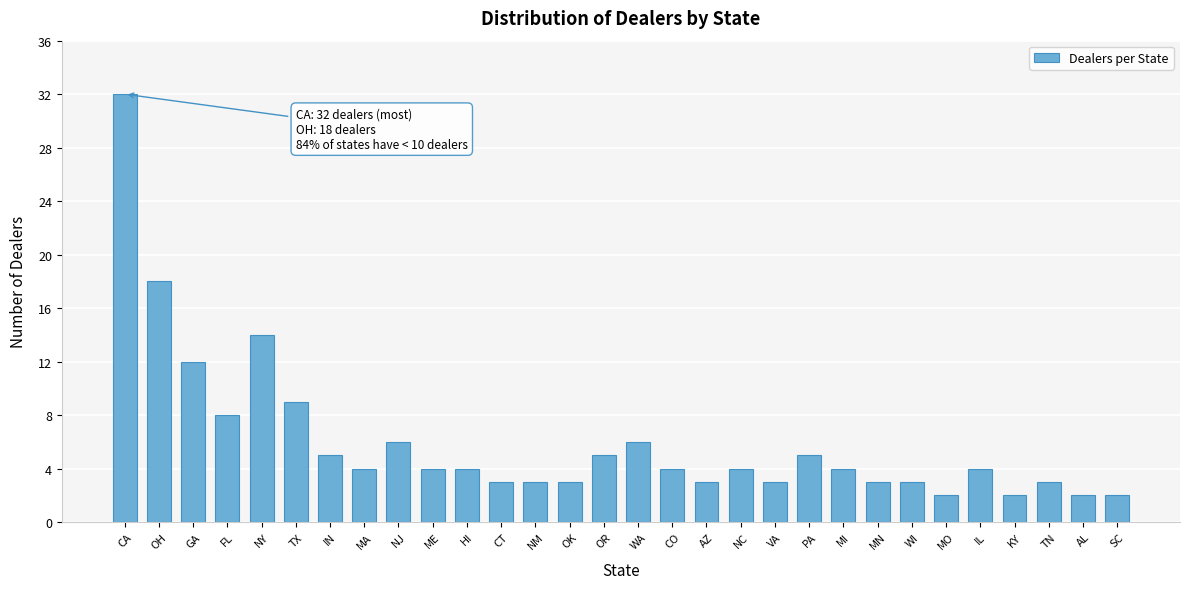

Reading left to right, transcribe all the data shown in this chart.

32	18	12	8	14	9	5	4	6	4	4	3	3	3	5	6	4	3	4	3	5	4	3	3	2	4	2	3	2	2